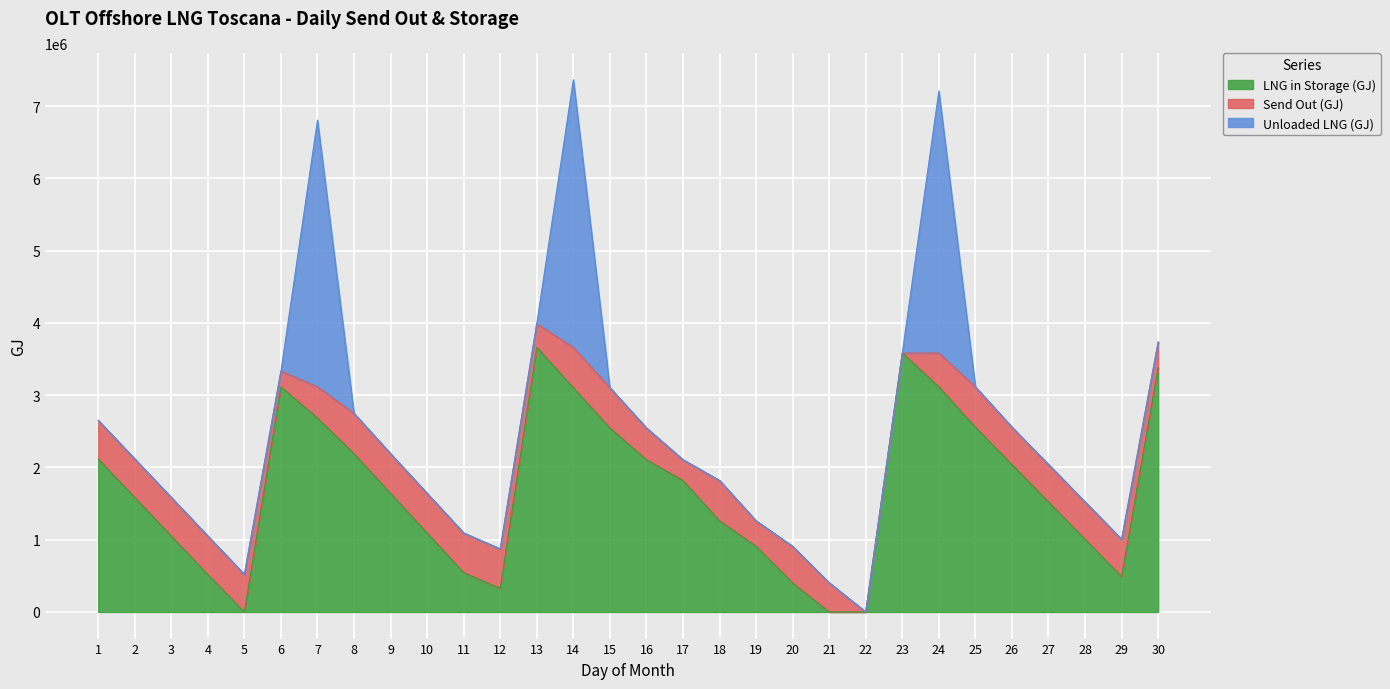

At which category is the sum across all series the highest?

14